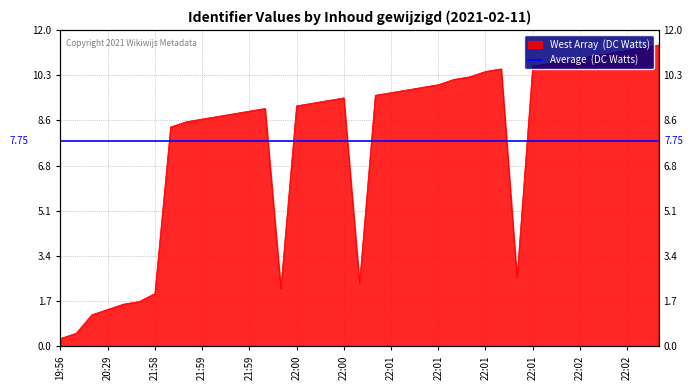

What is the label of the 34th point from the left?

22:02